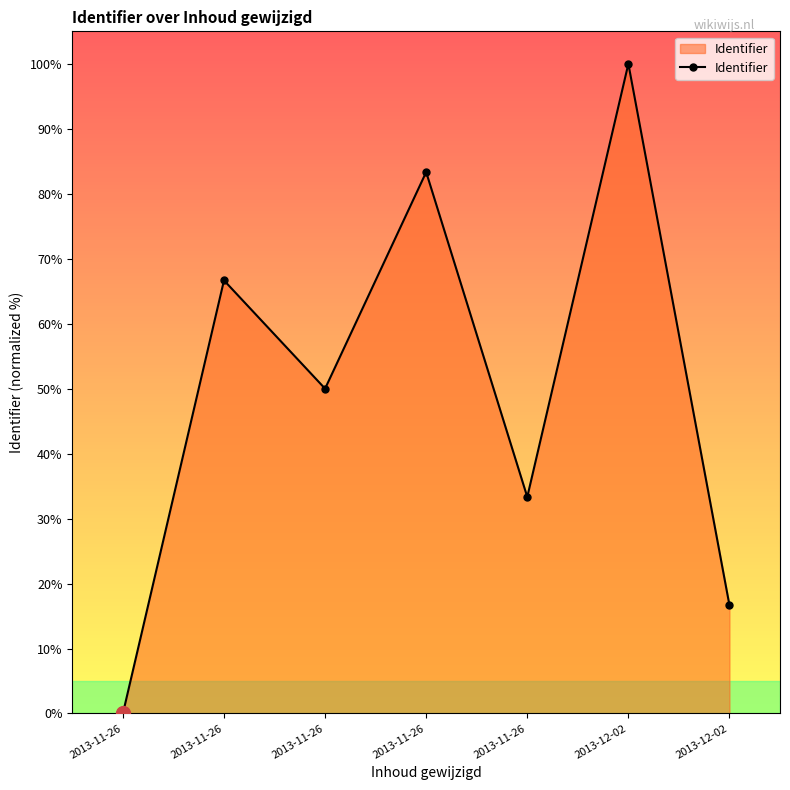

How many values are above zero?

6